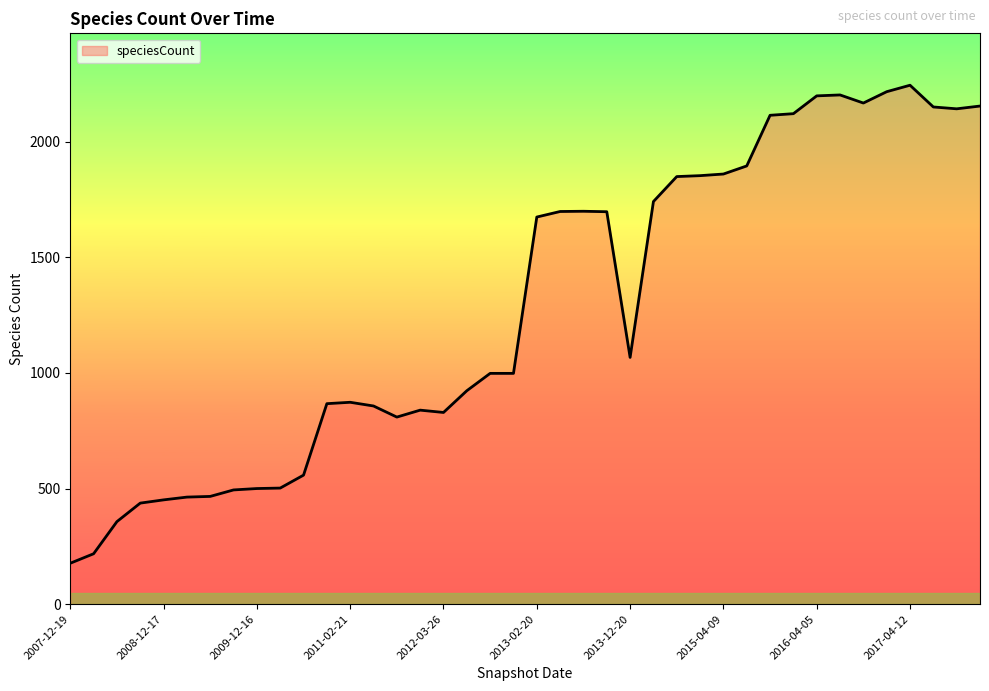

What is the sum of the values at 2008-10-10 and 2011-09-05?

1246